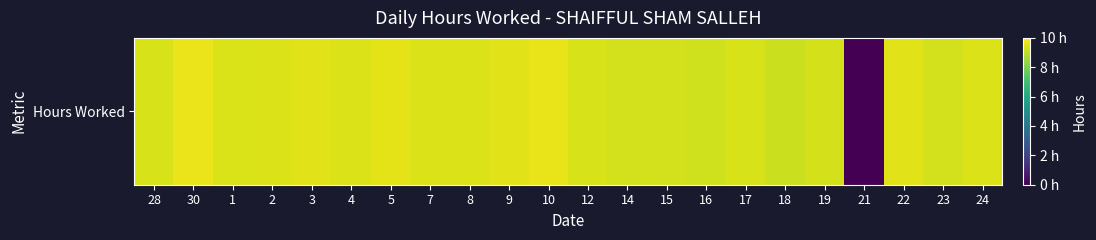

Rank the categories by value from lowest to highest.

21, 18, 16, 14, 15, 23, 19, 28, 17, 12, 1, 24, 4, 2, 7, 8, 3, 9, 22, 5, 10, 30